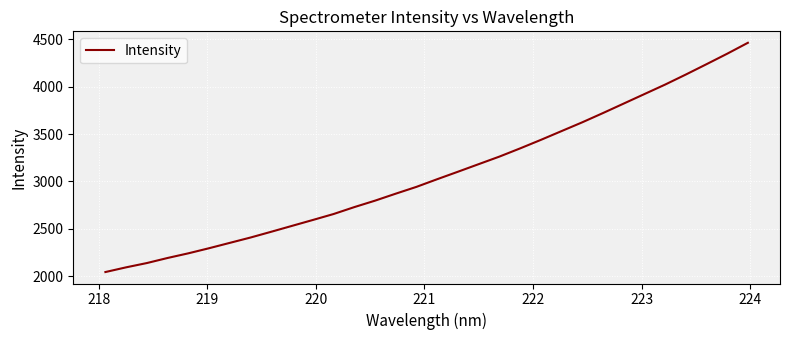

What is the smallest value displayed?

2045.8